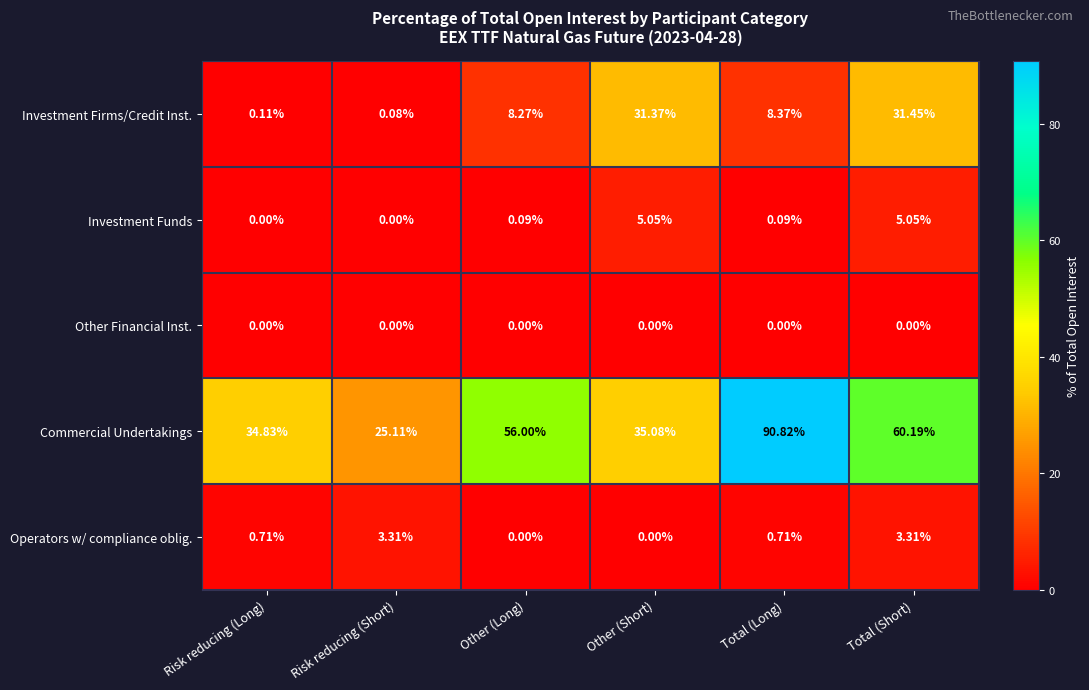

Between Other (Short) and Total (Short), which series saw the biggest shift?

Commercial Undertakings